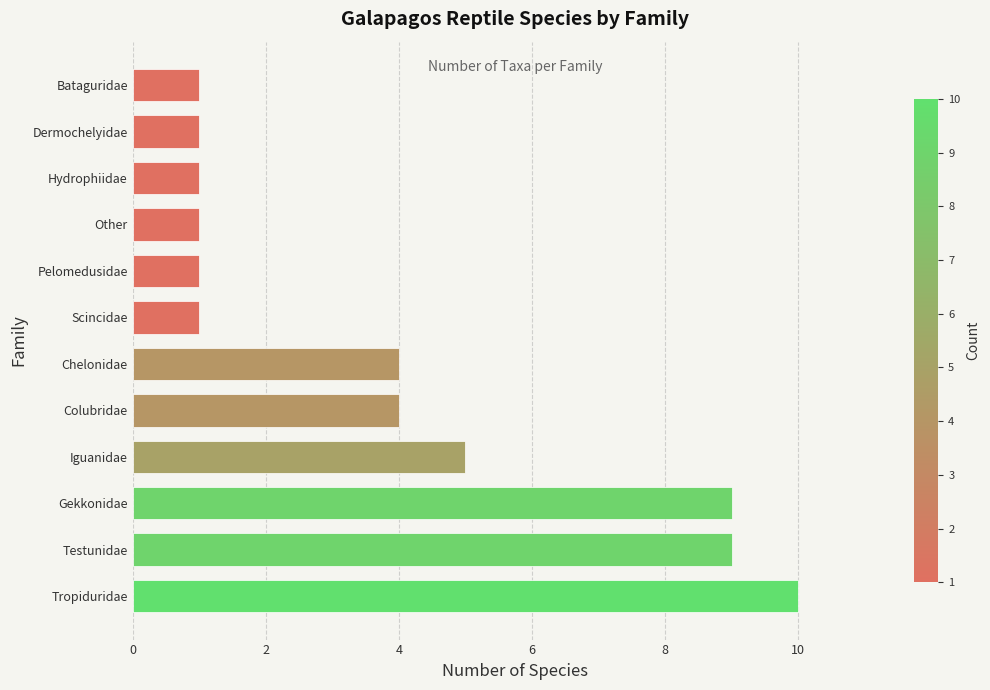

What is the change in value from Gekkonidae to Hydrophiidae?

-8